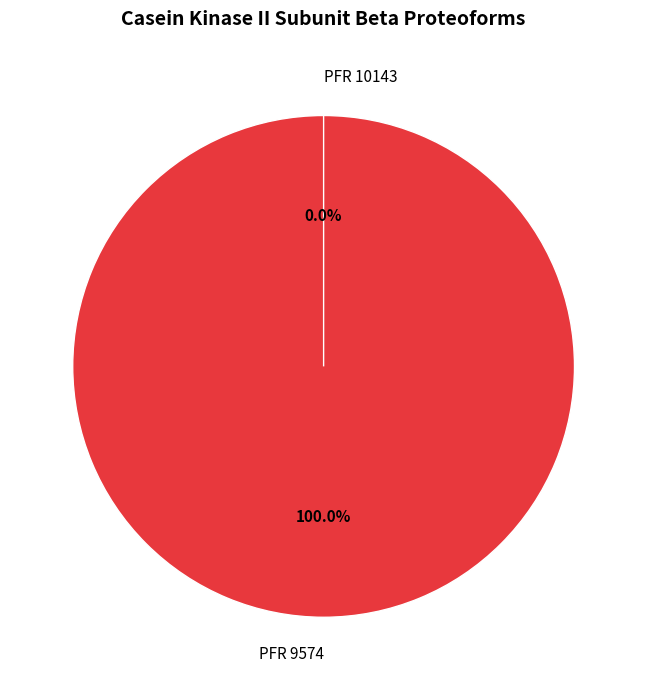

What is the largest slice in the pie chart?

PFR 9574